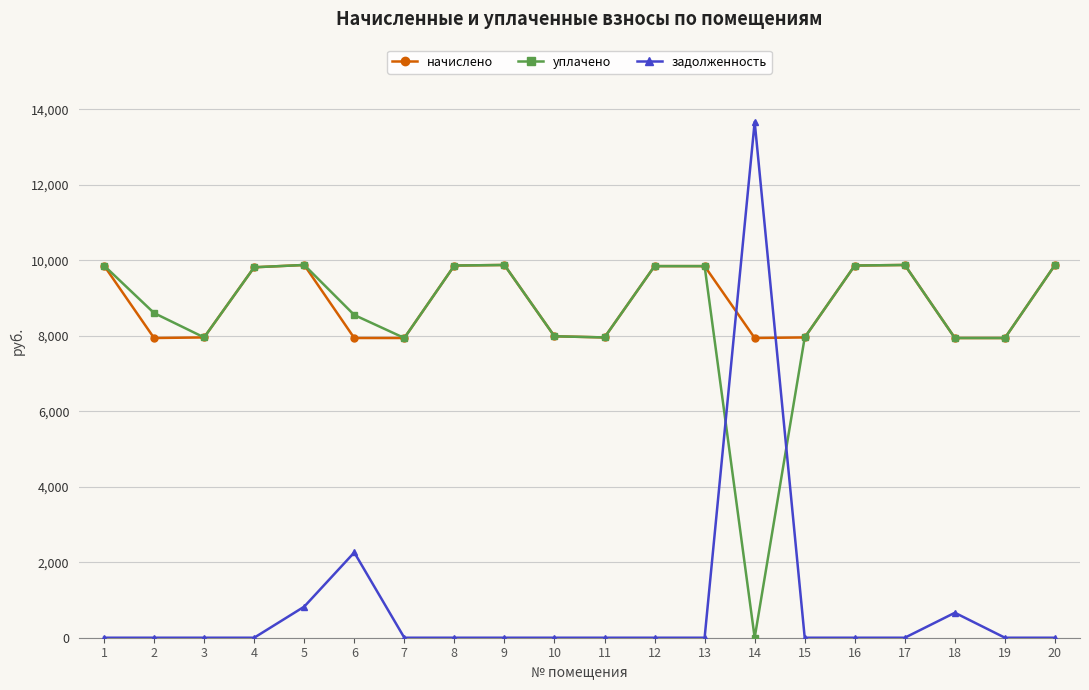

Which series has the largest range (max minus min)?

задолженность